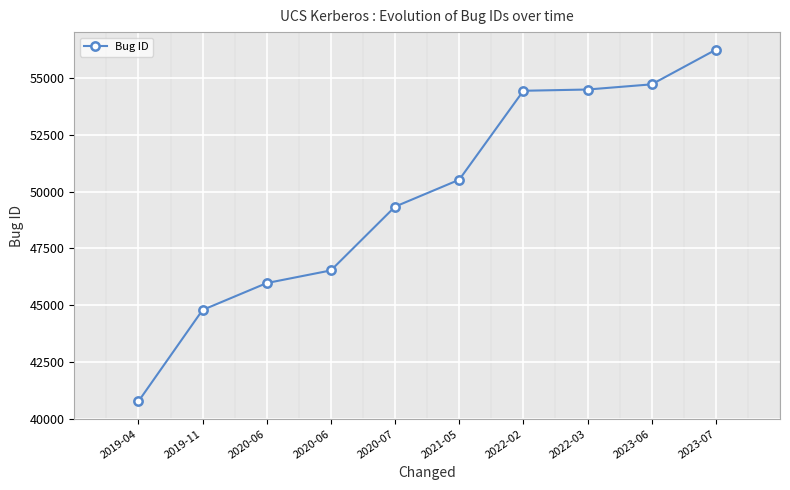

What is the smallest value displayed?

40763